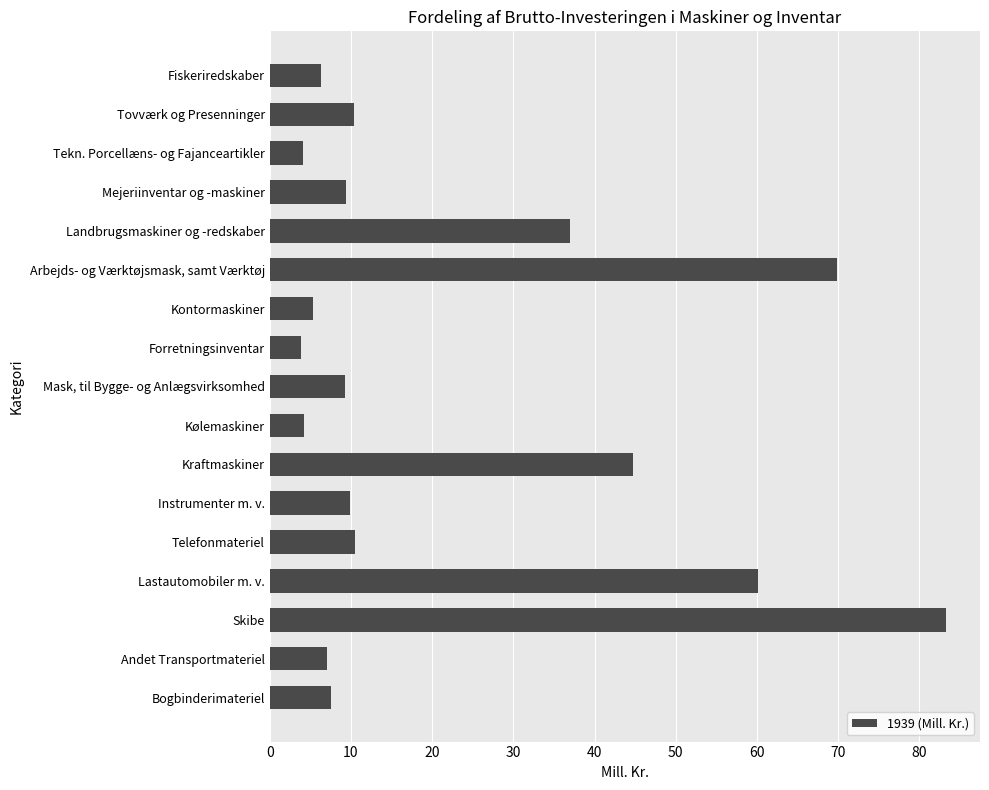

What is the value of the 14th bar from the top?

60.1